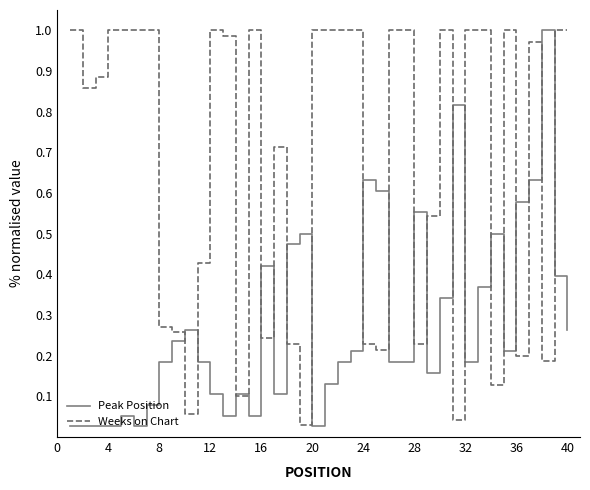

Which series has the largest total across all categories?

Weeks on Chart